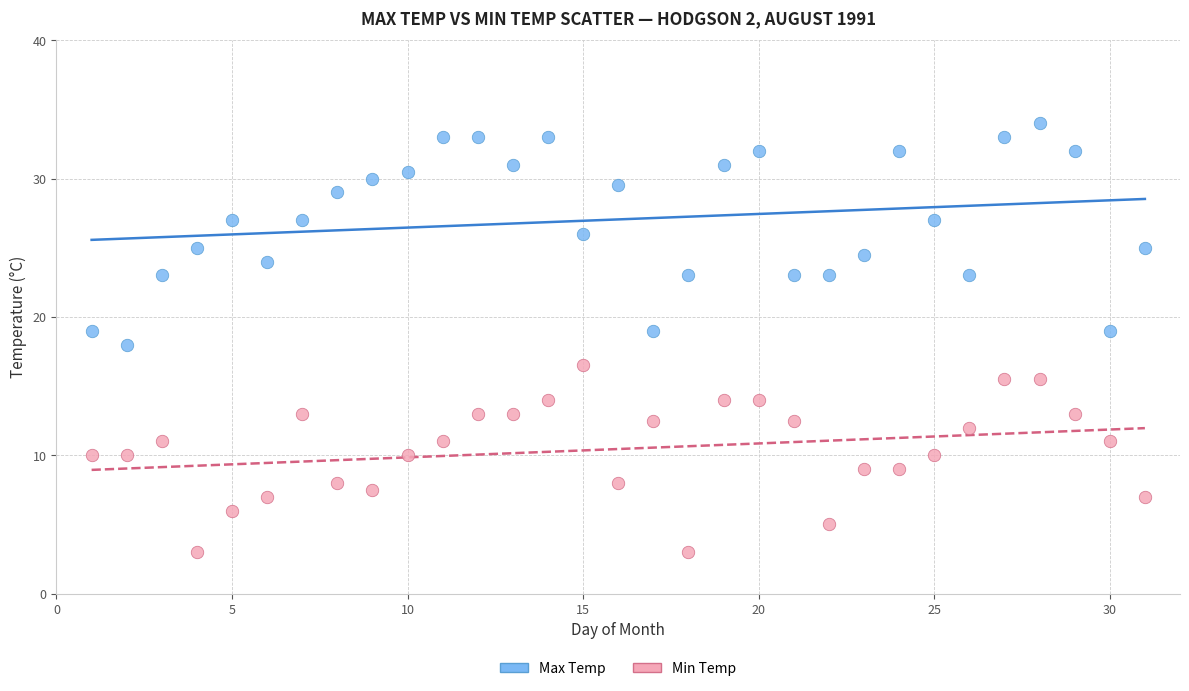

Across all data points, what is the range of X values (max minus min)?

30.0